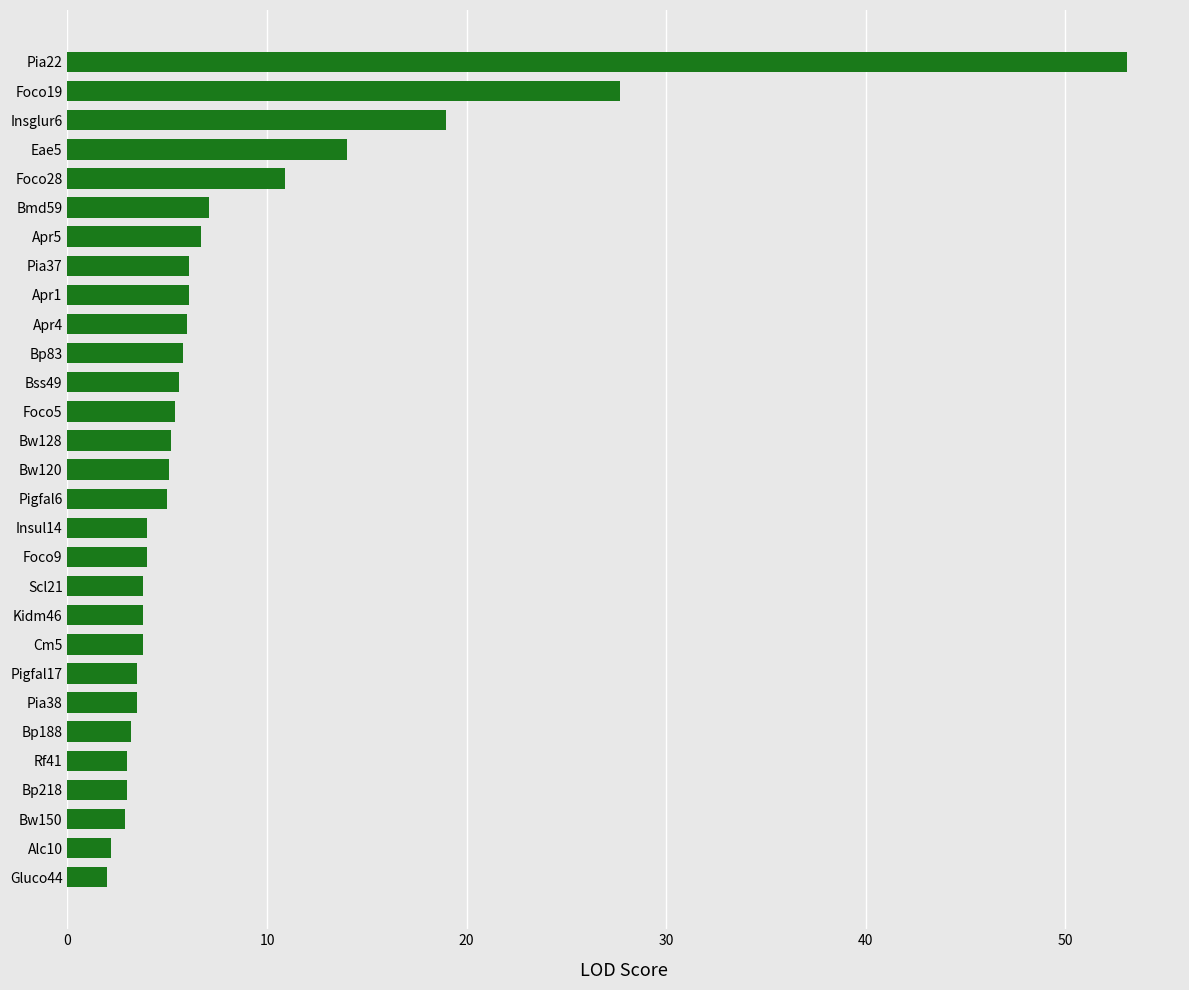

What value does the data have at Bw150?

2.9